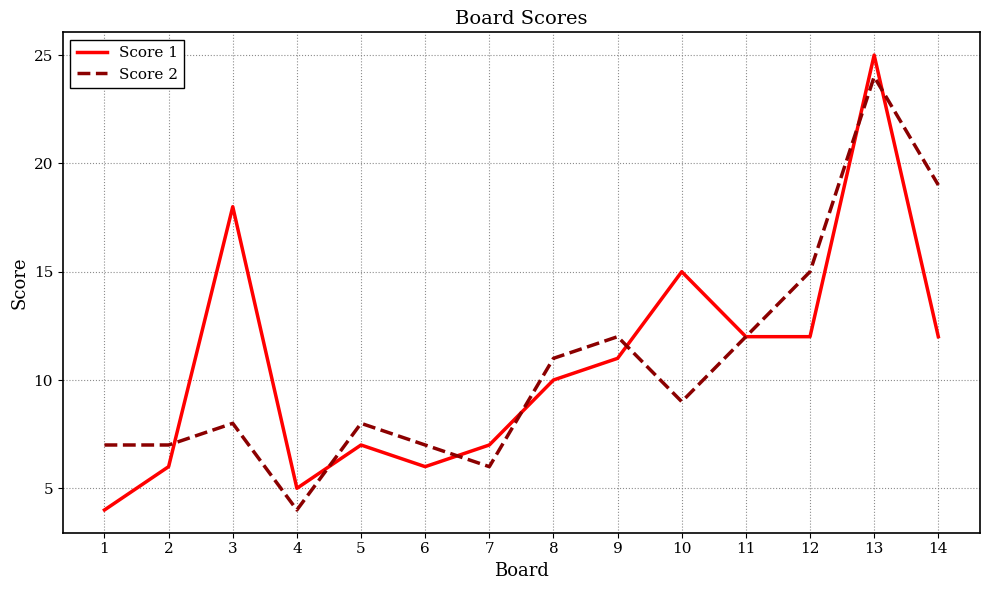

How many values in the Score 1 series are below 11?

7